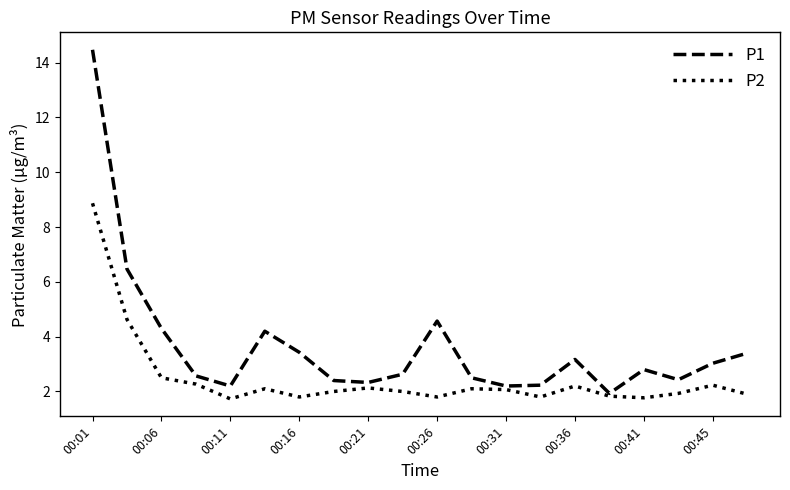

Which series has the largest total across all categories?

P1